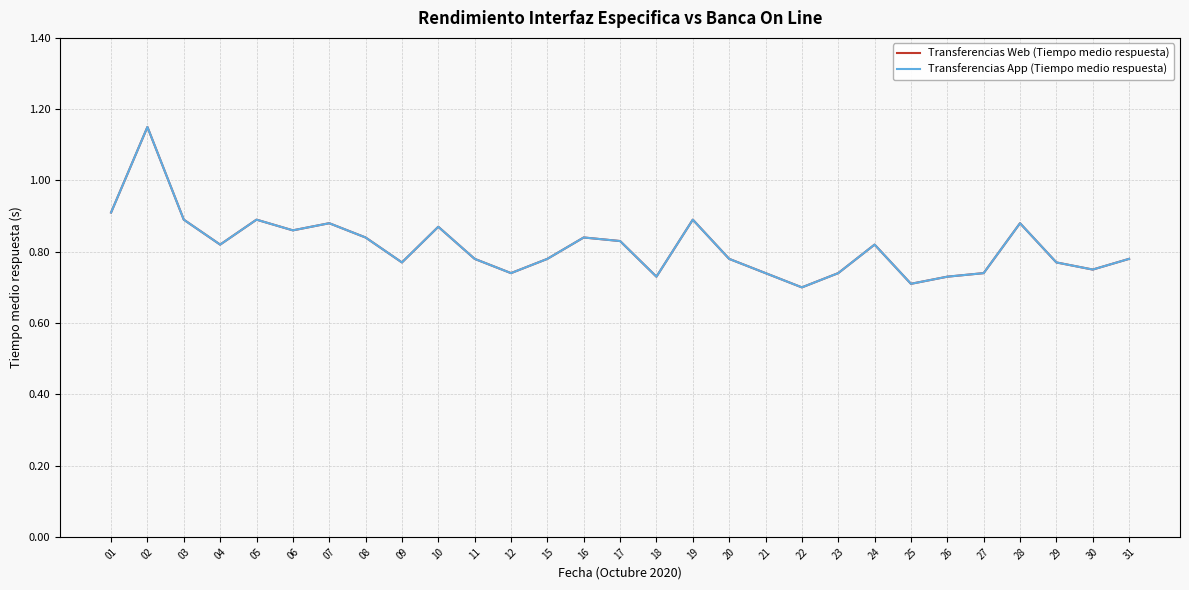

True or false: Transferencias App (Tiempo medio respuesta) and Transferencias Web (Tiempo medio respuesta) cross at least once.

False